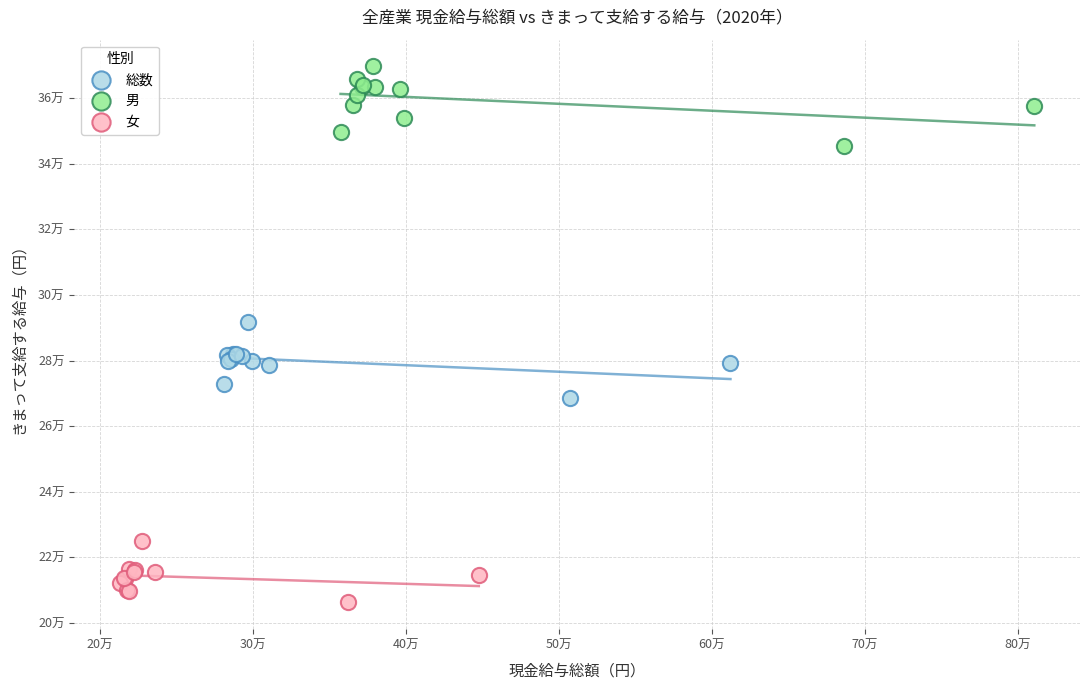

Which series has the widest spread of Y values?

男